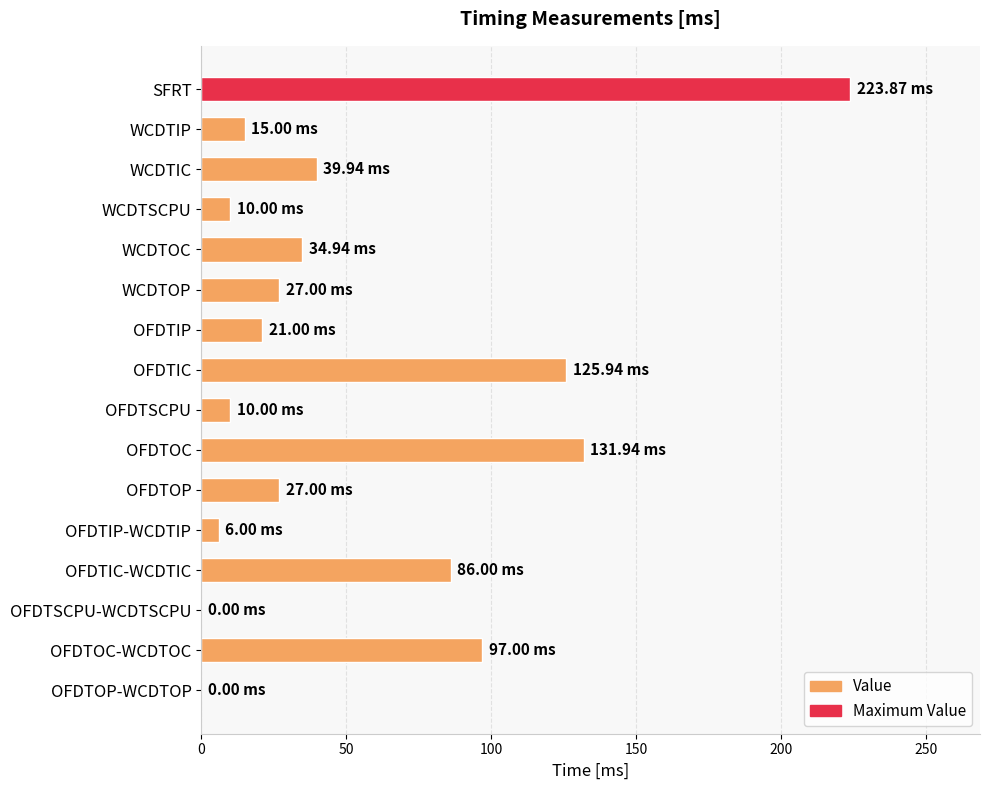

What is the change in value from WCDTOC to OFDTSCPU?

-24.9